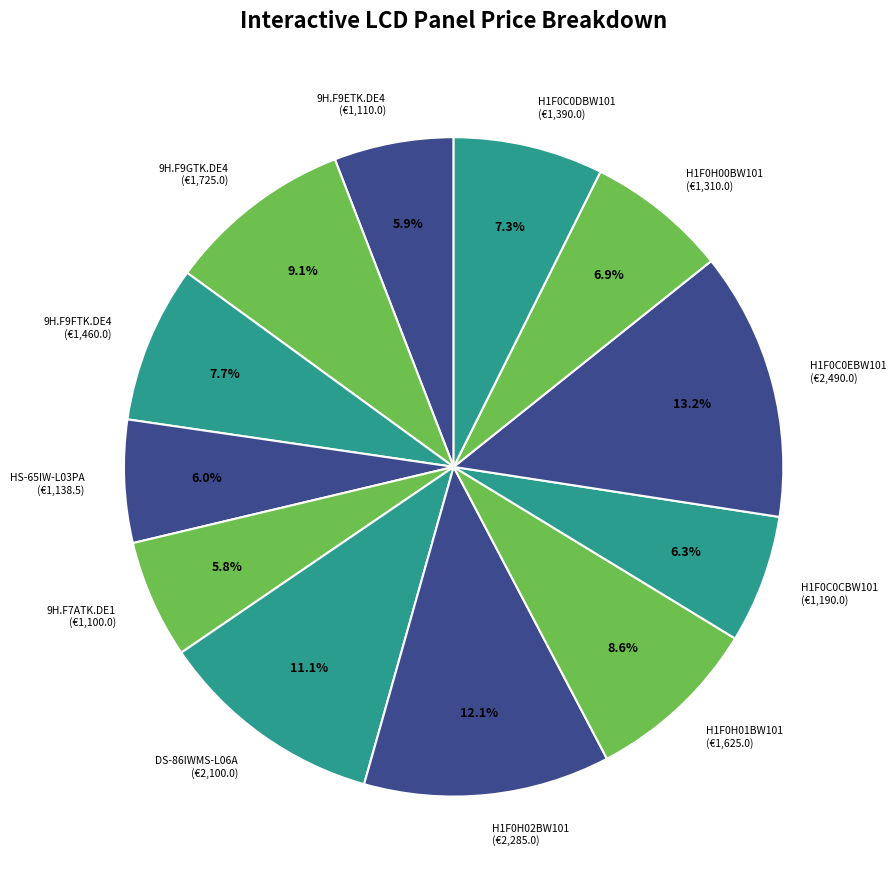

How many segments does this pie chart have?

12